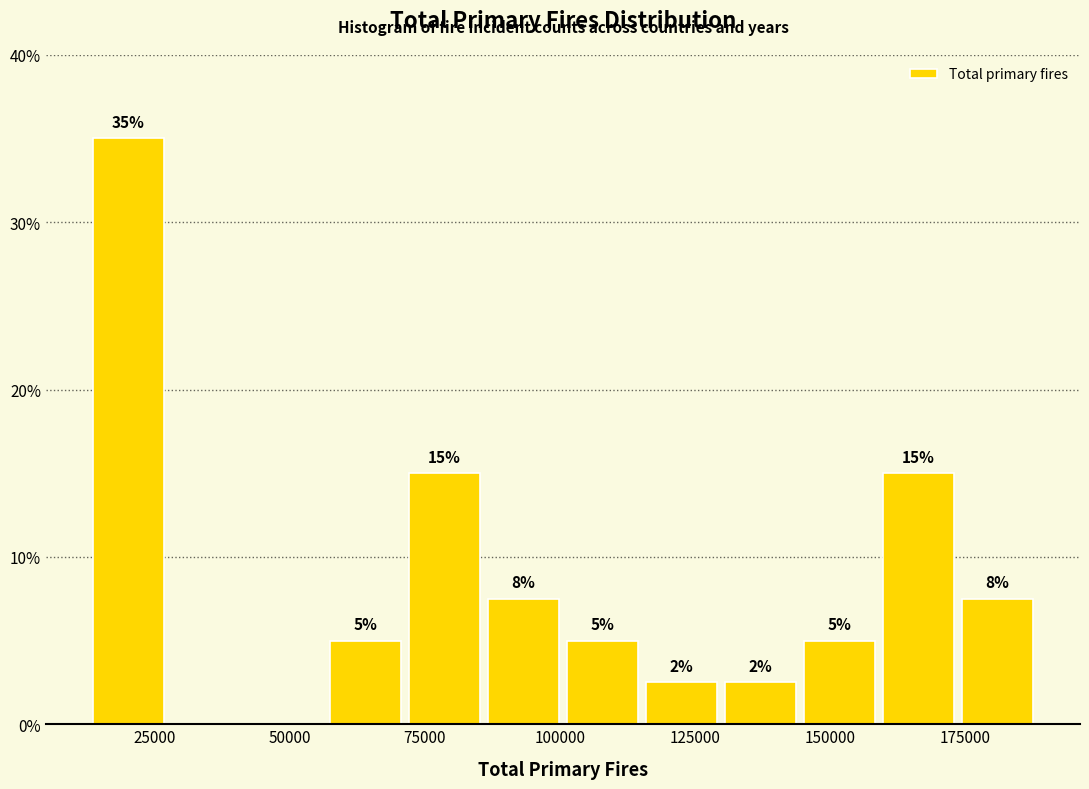

Around what value on the x-axis is the tallest bar? Give the approximate position of its centre, as read against the axis.

20000